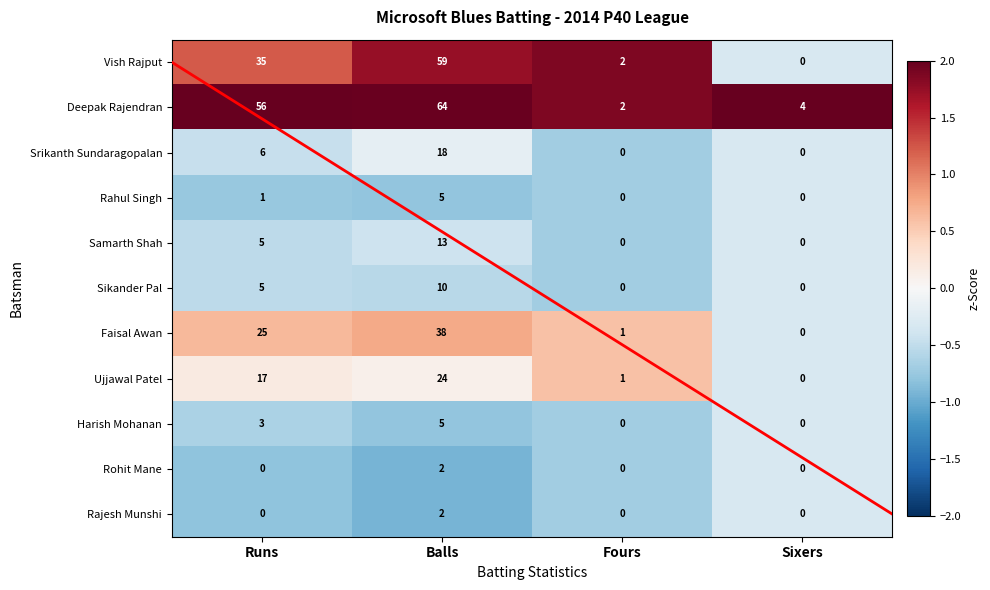

True or false: Harish Mohanan has a value of -0.9 at Runs.

False